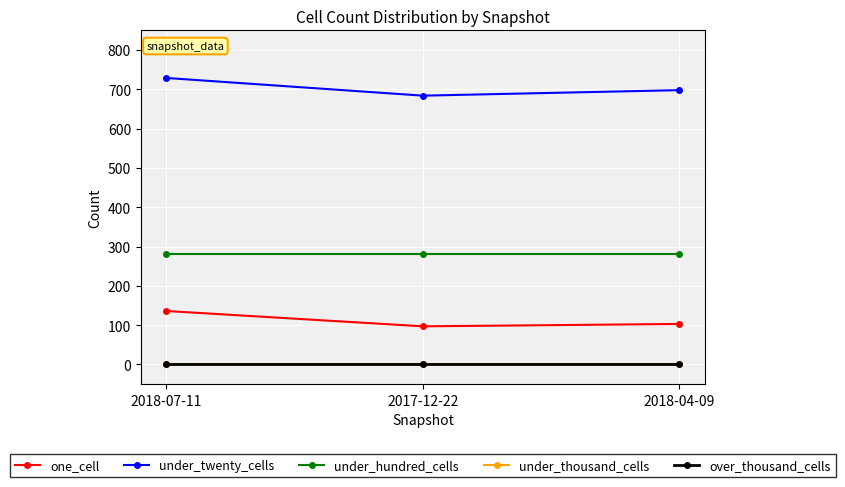

What is the maximum value shown in the chart?

729